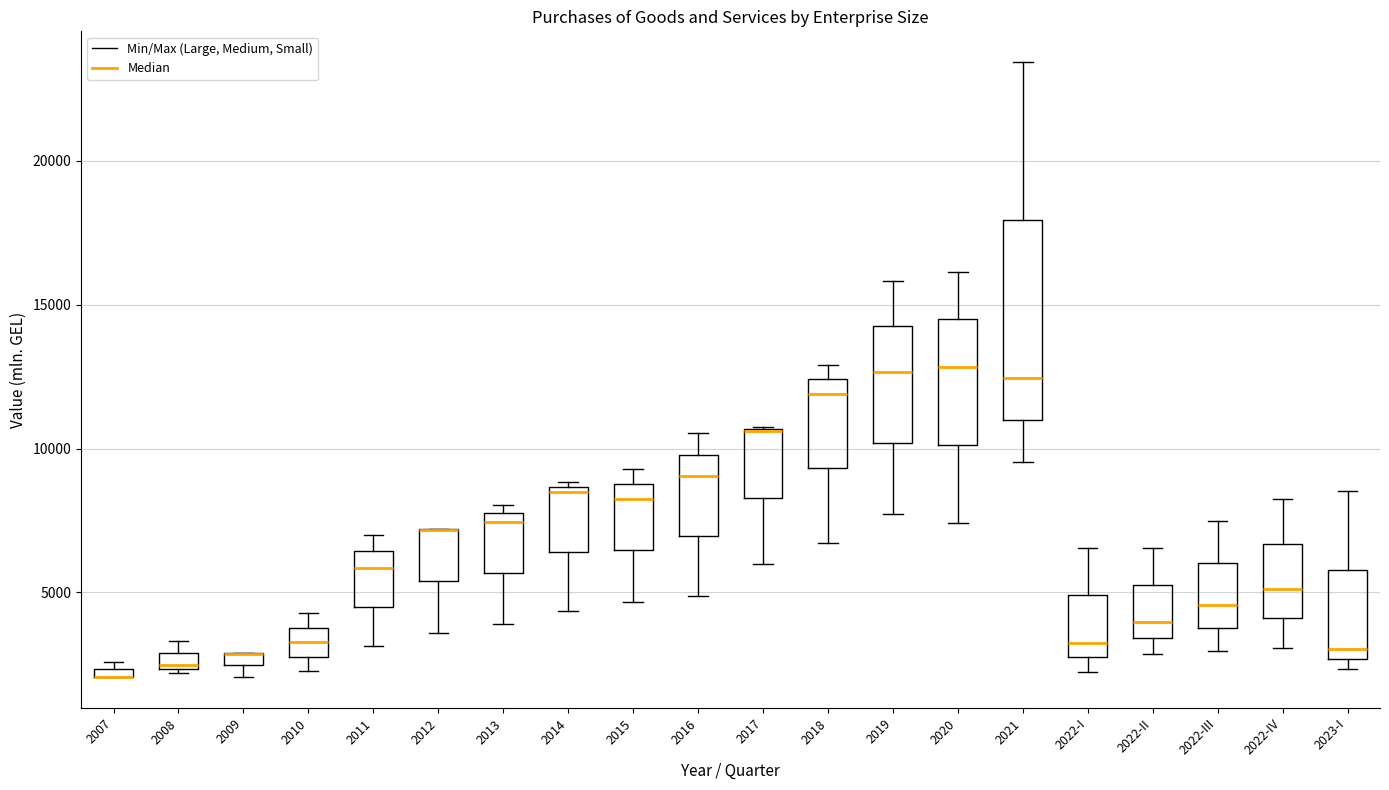

Where does the lower whisker of the box for 2021 end on the y-axis? The values are not printed on the chart, so give them approximately, as read against the axis.

9500